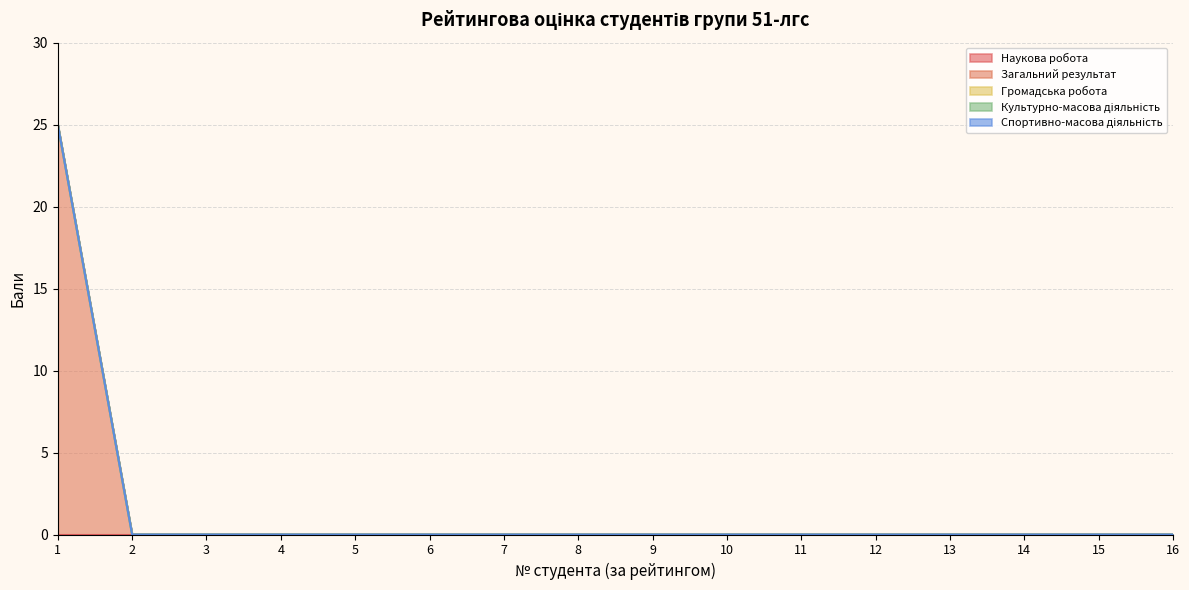

Where is Громадська робота nearest to the value 0?

1